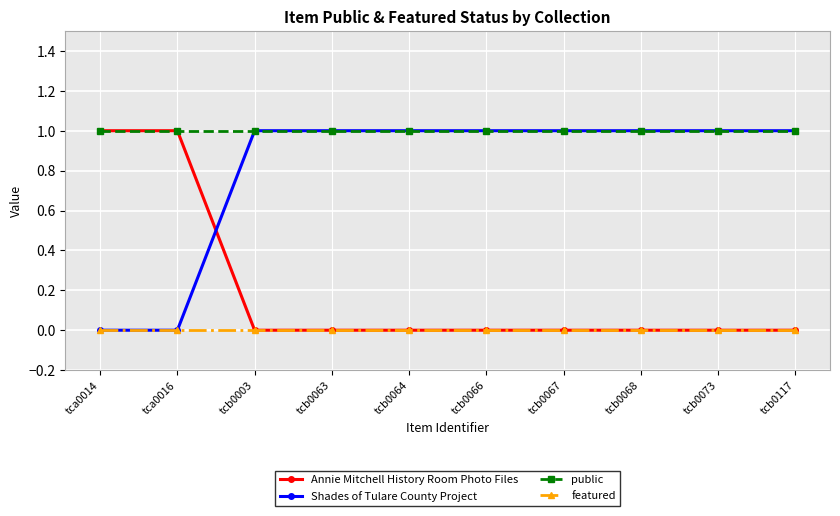

What is the label of the 2nd point from the right?

tcb0073